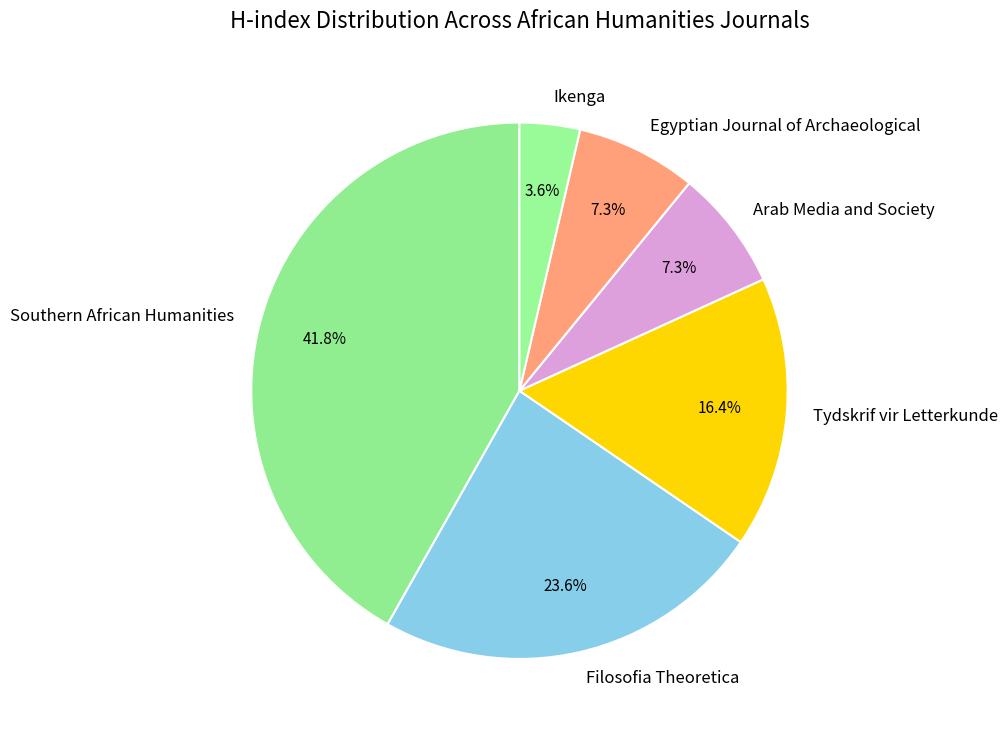

Which category has the smallest portion of the pie?

Ikenga